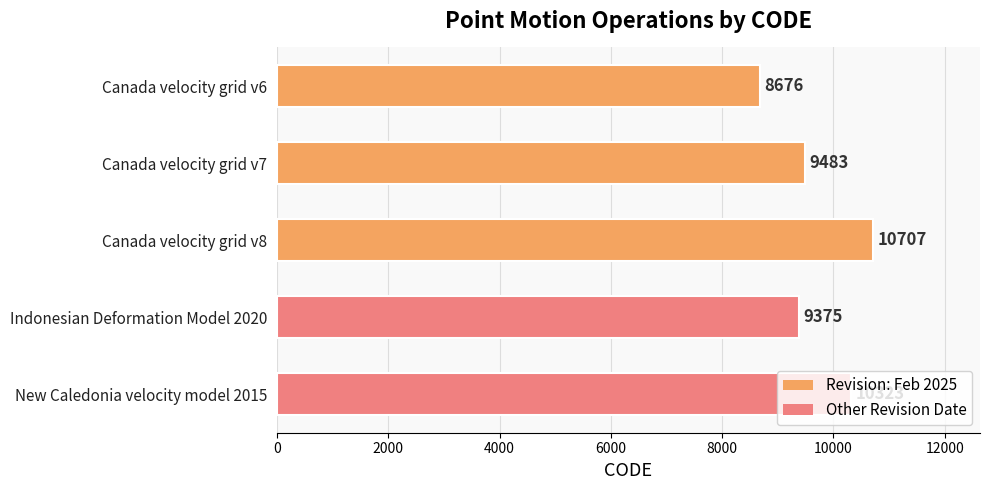

What is the difference between the maximum and minimum values?

2031